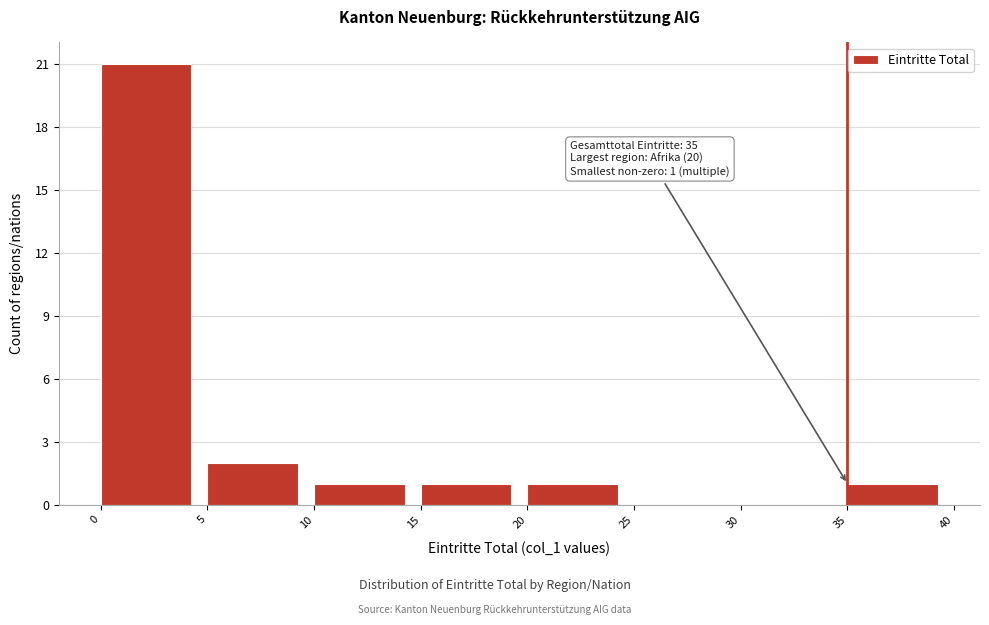

Over which range of the x-axis is the bar tallest?

0 to 5